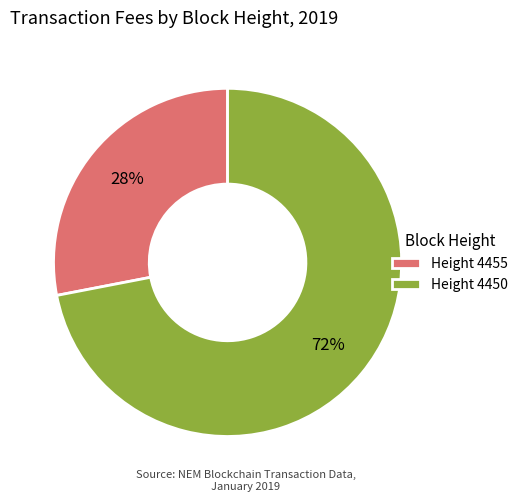

To the nearest percent, what is the average slice percentage?

50%